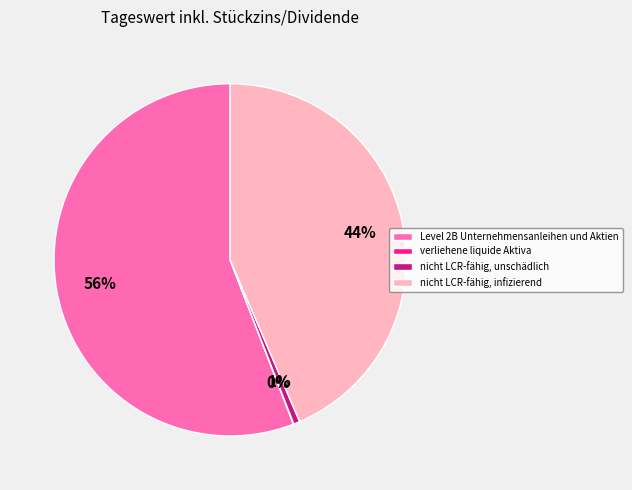

Is the sum of nicht LCR-fähig, unschädlich and nicht LCR-fähig, infizierend greater than half?

No